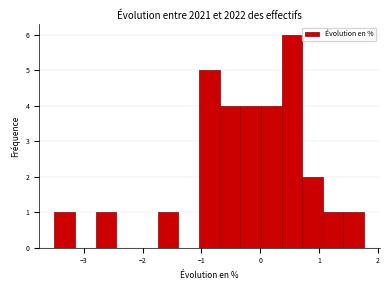

Around what value on the x-axis is the tallest bar? Give the approximate position of its centre, as read against the axis.

0.5